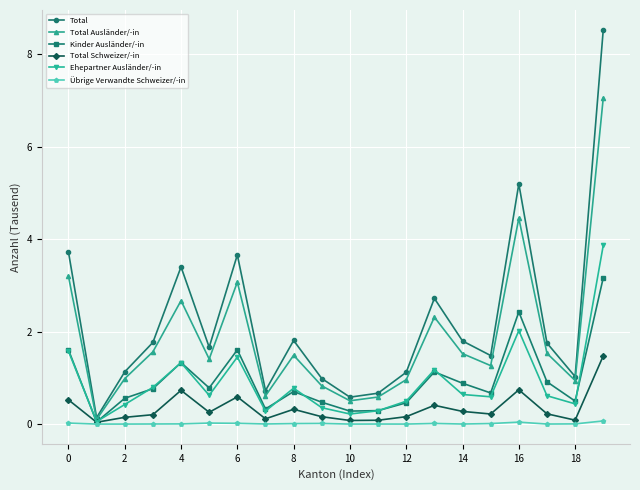

How many lines are shown in the chart?

6